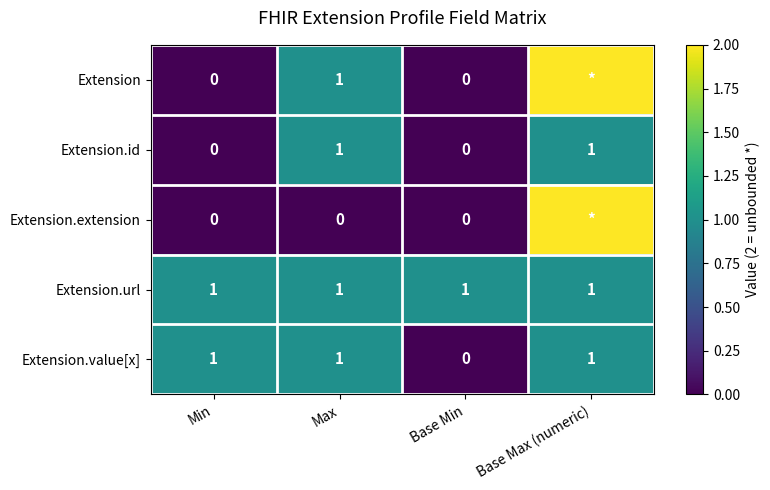

The Extension.value[x] series shows 1 at Min. True or false?

True